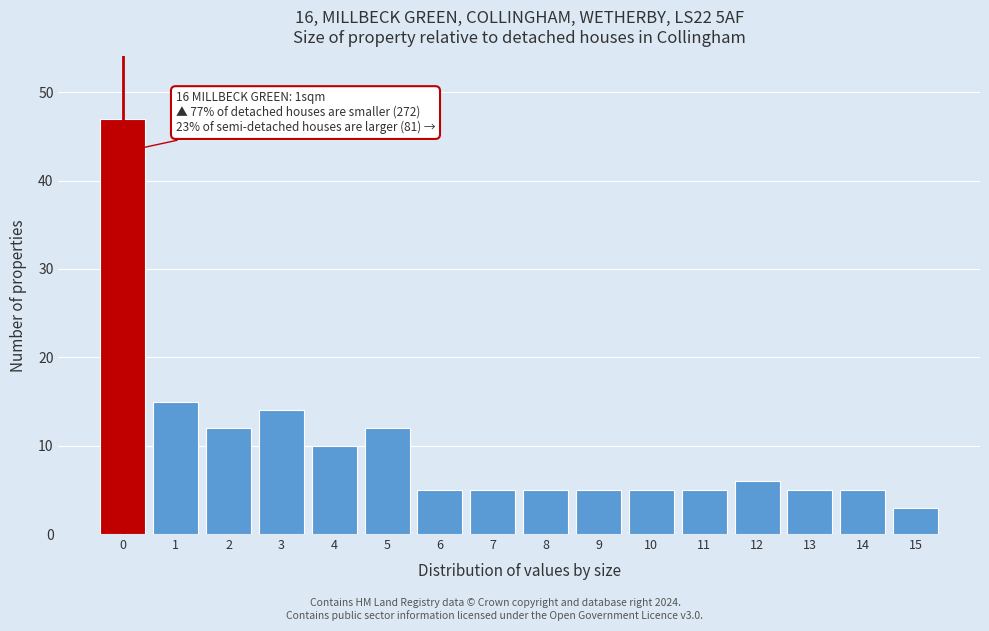

Reading left to right, extract all data points from this chart.

47	15	12	14	10	12	5	5	5	5	5	5	6	5	5	3